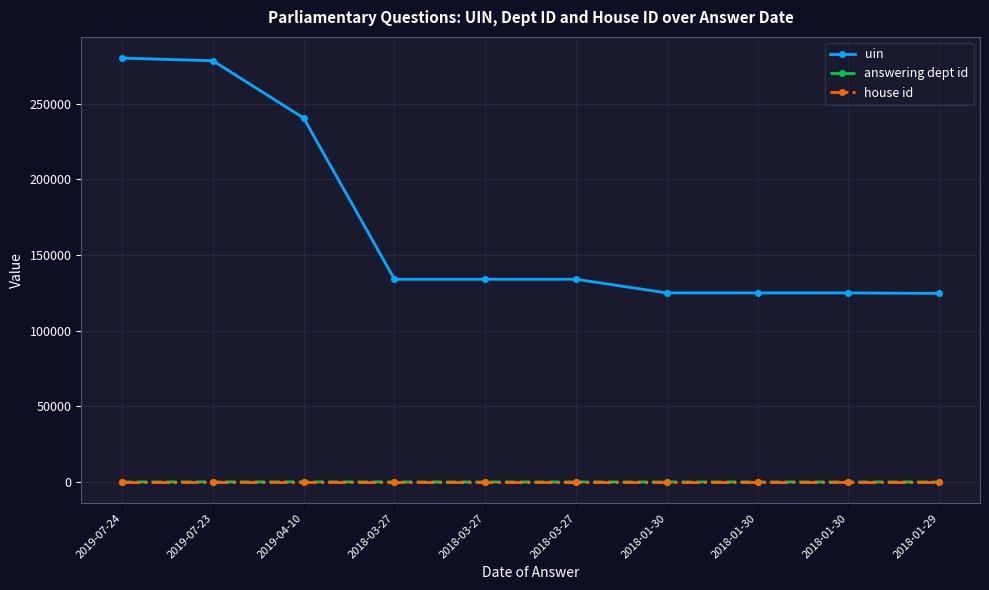

What are all the series names shown in the legend?

uin, answering dept id, house id